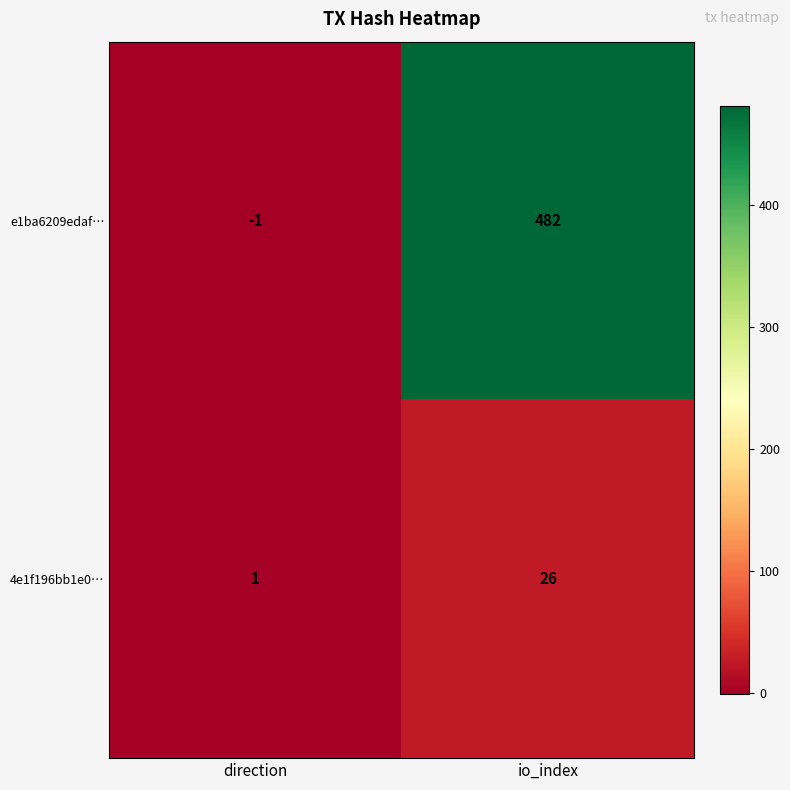

How many data points does each series have?

2